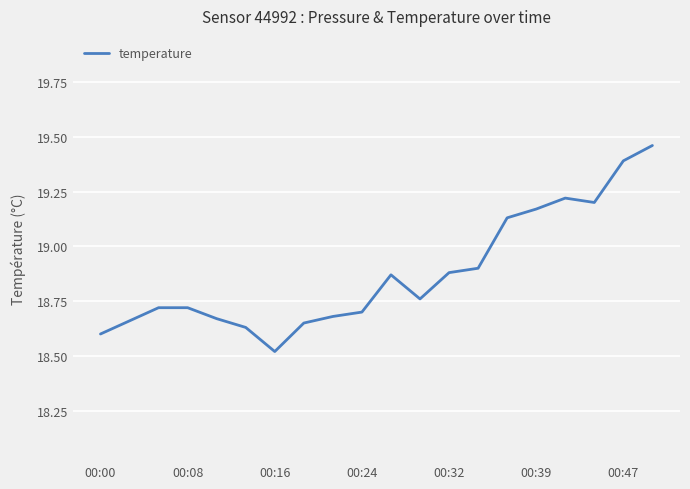

The chart shows a value of 10.0 at 00:16. True or false?

False